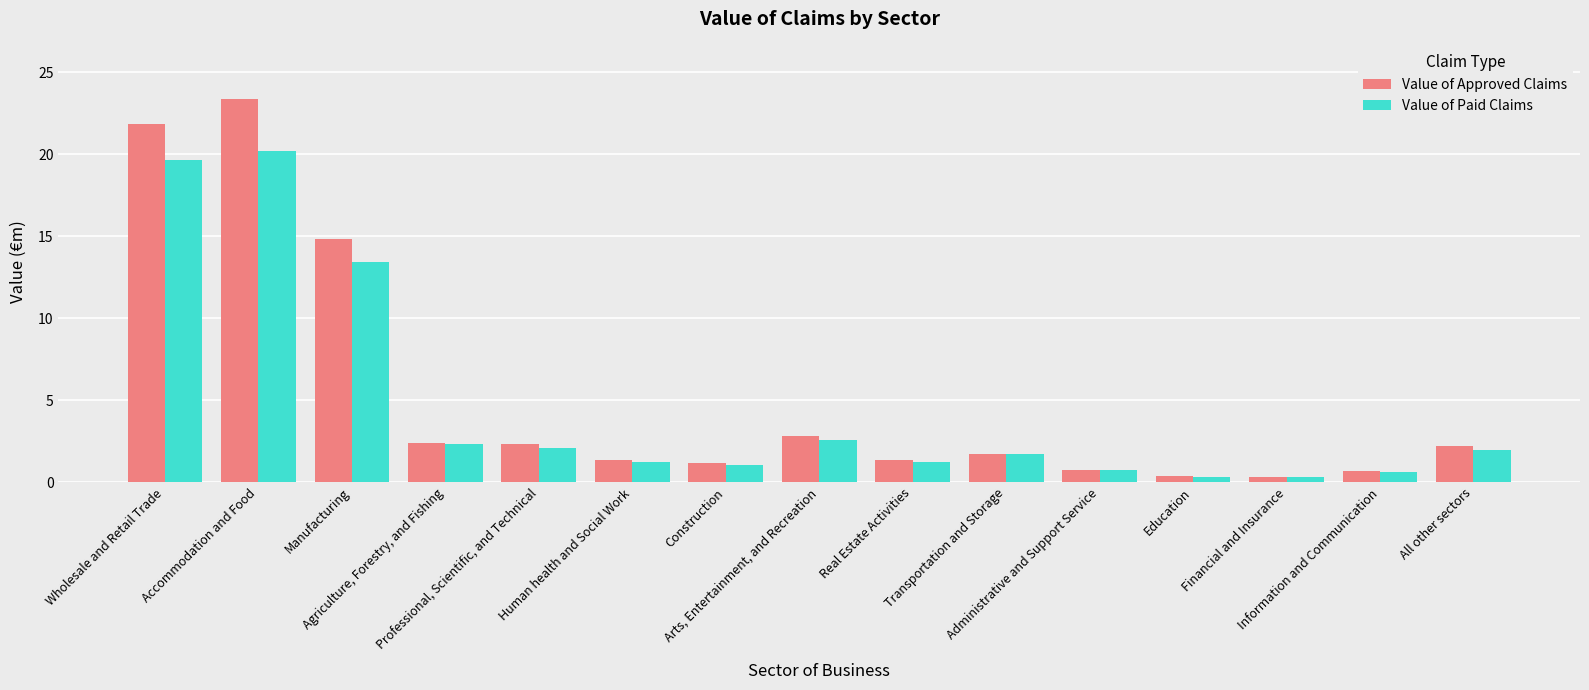

Rank the series by their maximum value, from highest to lowest.

Value of Approved Claims, Value of Paid Claims